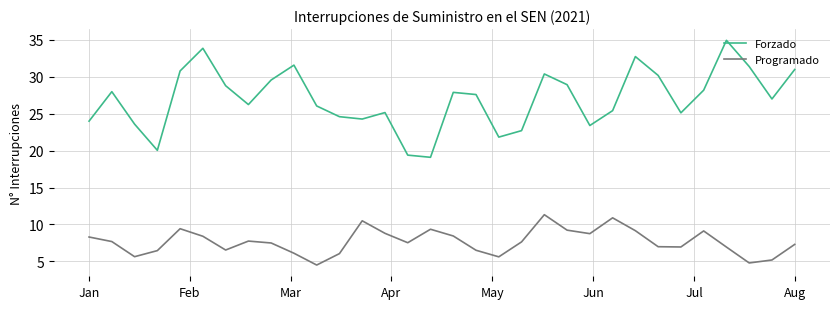

Which series has the largest total across all categories?

Forzado